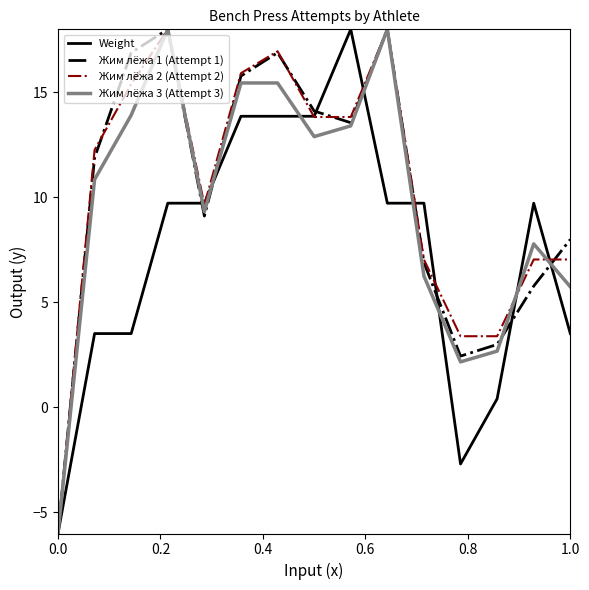

Reading right to left, transcribe all the data shown in this chart.

Weight: 3.5	9.7	0.4	-2.7	9.7	9.7	18.0	13.9	13.9	13.9	9.7	9.7	3.5	3.5	-6.0
Жим лёжа 1 (Attempt 1): 8.0	5.8	3.0	2.4	6.9	18.0	13.6	14.1	16.9	15.8	9.1	18.0	16.9	11.9	-6.0
Жим лёжа 2 (Attempt 2): 7.0	7.0	3.4	3.4	7.0	18.0	13.8	13.8	17.0	15.9	9.7	18.0	15.4	12.3	-6.0
Жим лёжа 3 (Attempt 3): 5.7	7.8	2.7	2.2	6.3	18.0	13.4	12.9	15.4	15.4	9.3	18.0	13.9	10.9	-6.0